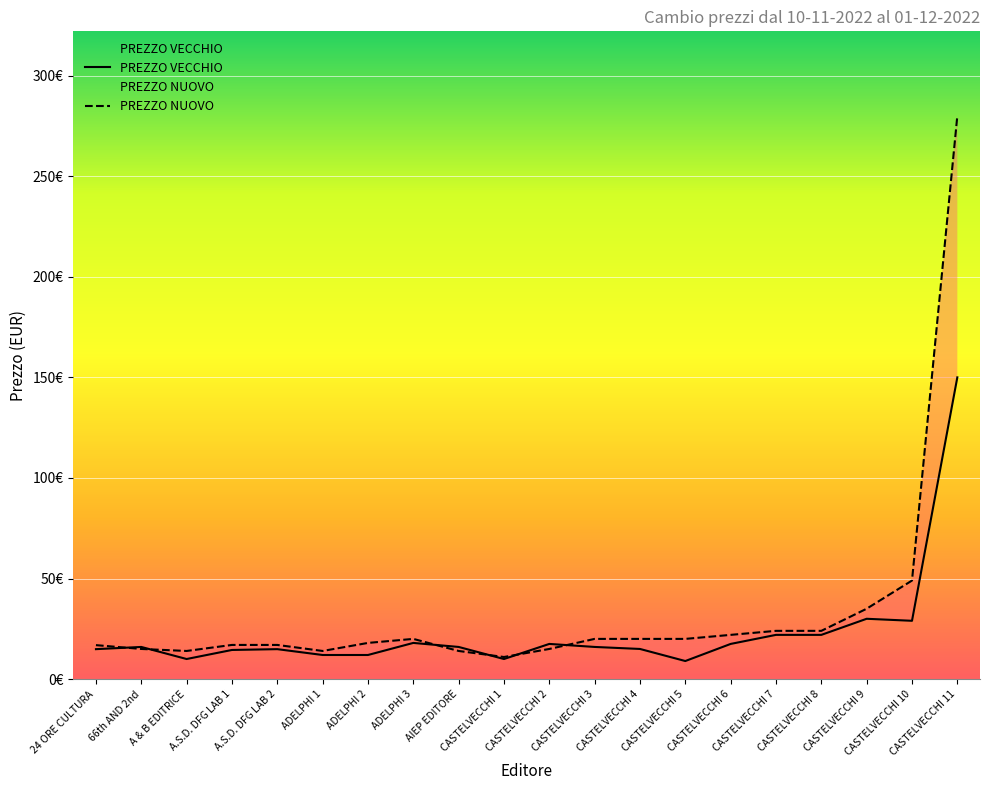

How many intersections are there between PREZZO VECCHIO and PREZZO NUOVO?

6